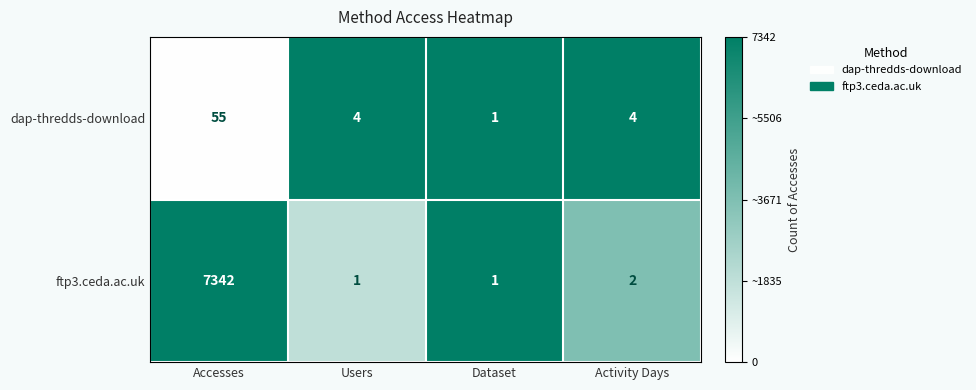

Between Accesses and Activity Days, which series saw the biggest shift?

ftp3.ceda.ac.uk